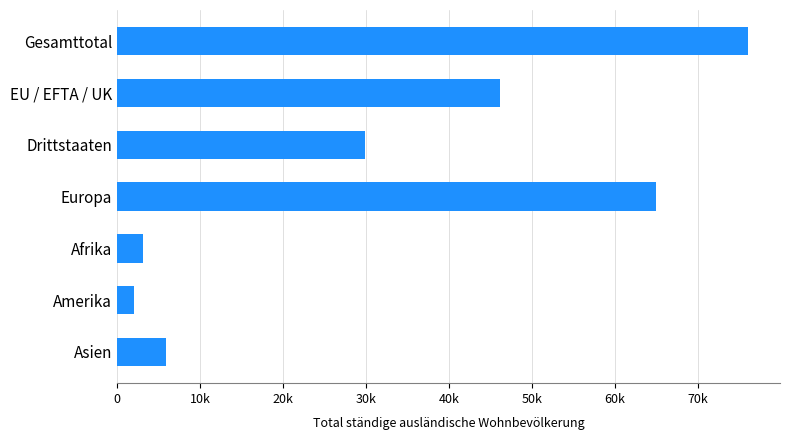

List the labels in order of value, largest first.

Gesamttotal, Europa, EU / EFTA / UK, Drittstaaten, Asien, Afrika, Amerika